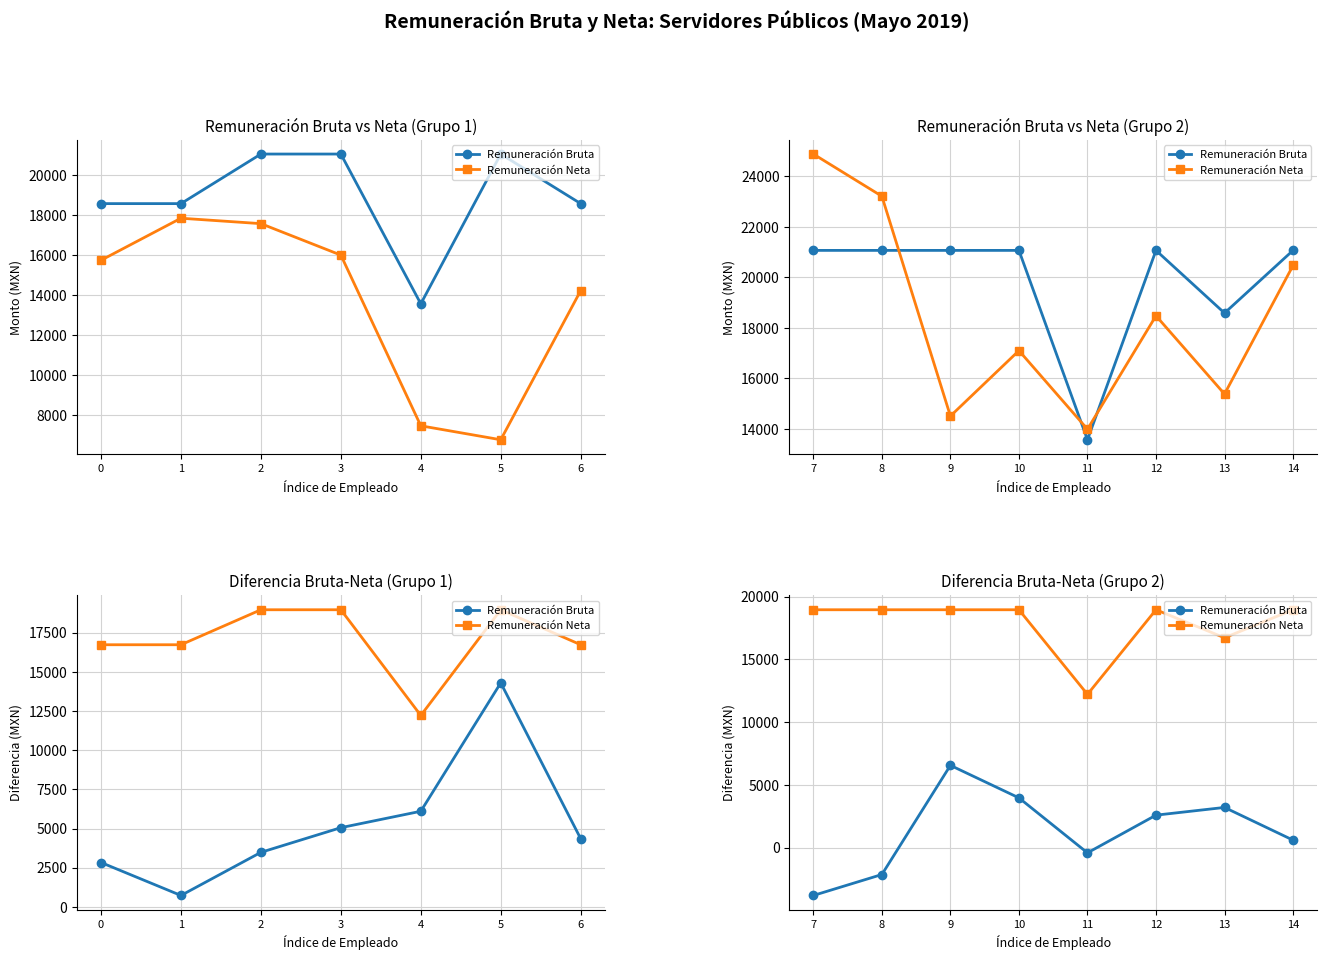

What is the spread (max minus min) of values at 14?

18363.4